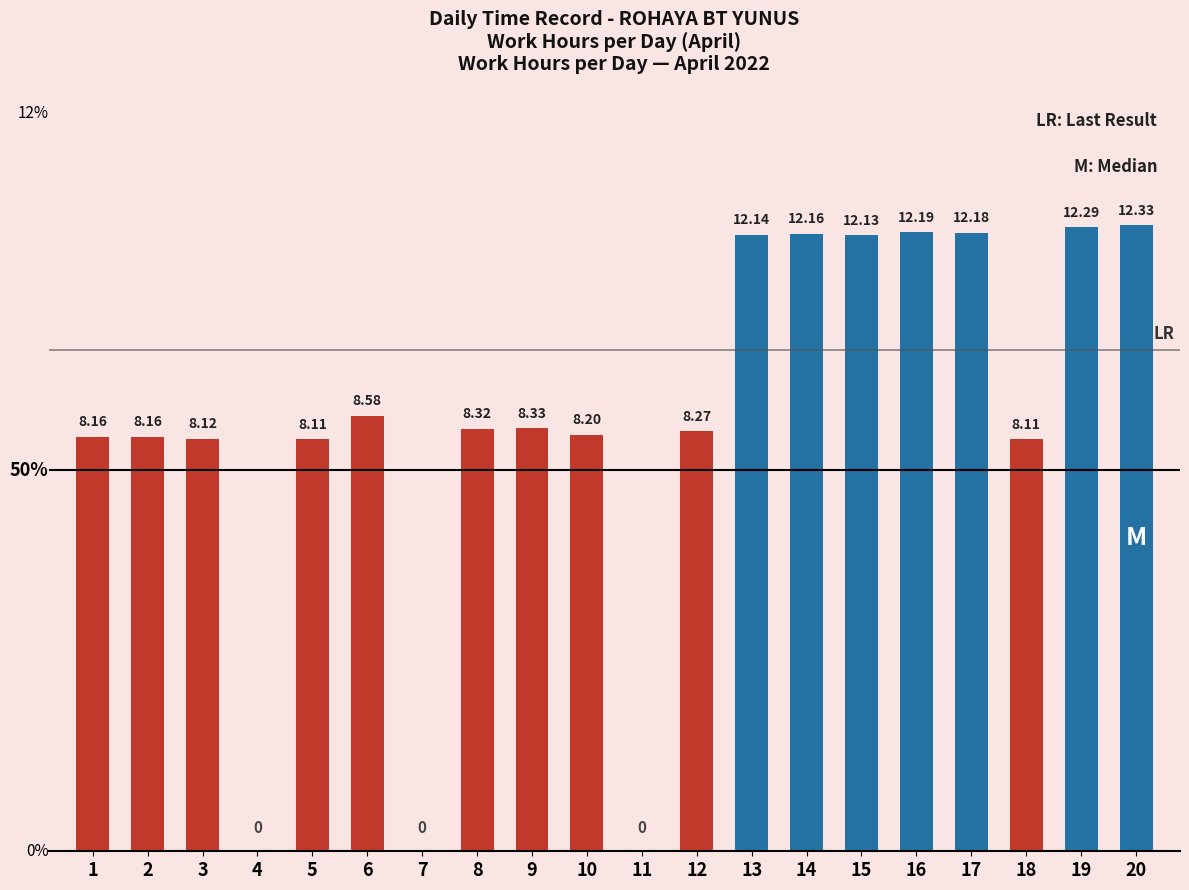

Reading left to right, list all the values displayed in this chart.

8.2	8.2	8.1	0.0	8.1	8.6	0.0	8.3	8.3	8.2	0.0	8.3	12.1	12.2	12.1	12.2	12.2	8.1	12.3	12.3